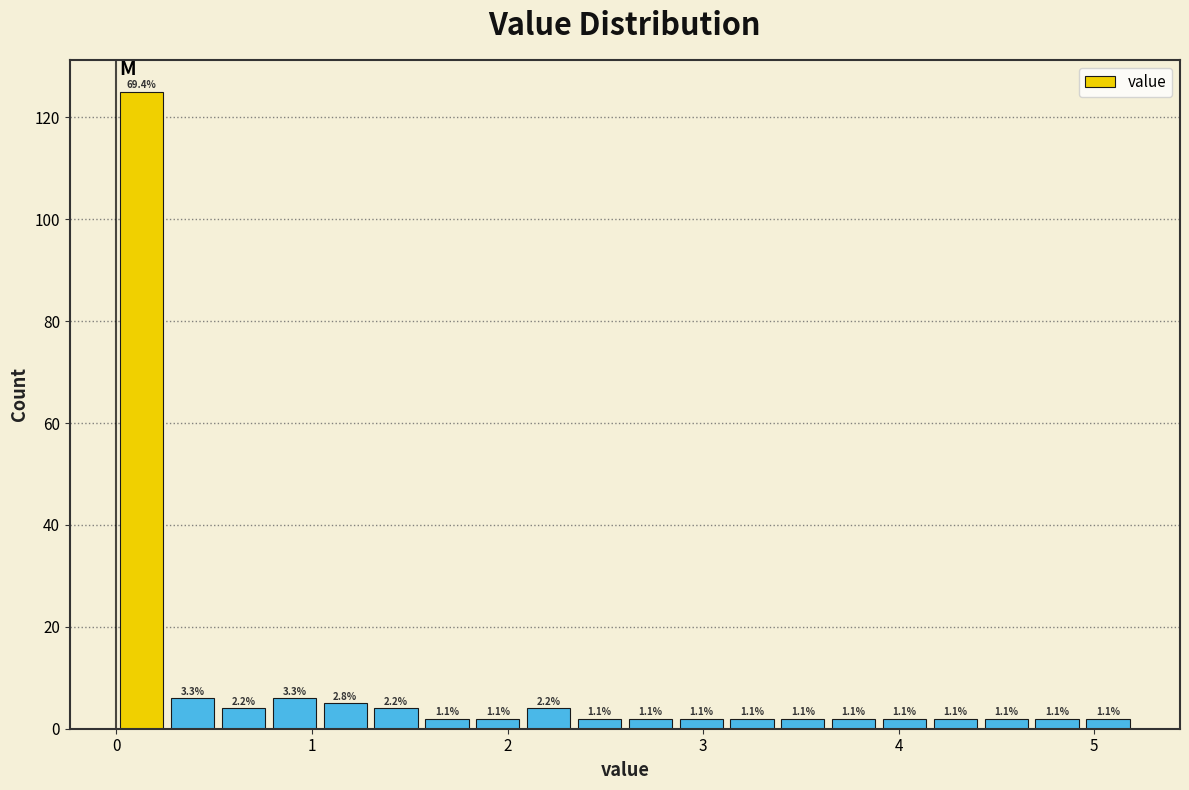

Around what value on the x-axis is the tallest bar? Give the approximate position of its centre, as read against the axis.

0.1